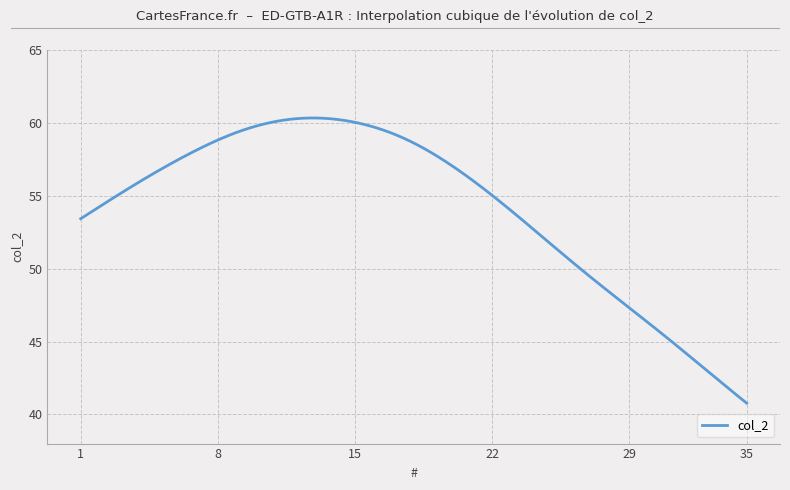

Does the chart display data point markers on the line(s)?

No